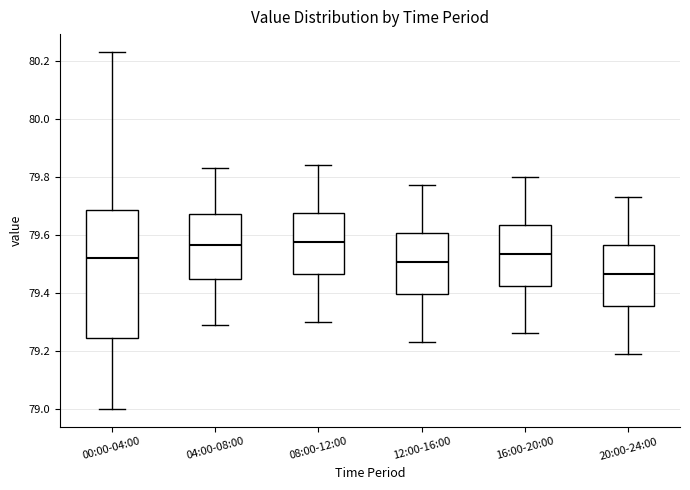

Comparing the boxes themselves (not the whiskers), which one is the tallest?

00:00-04:00